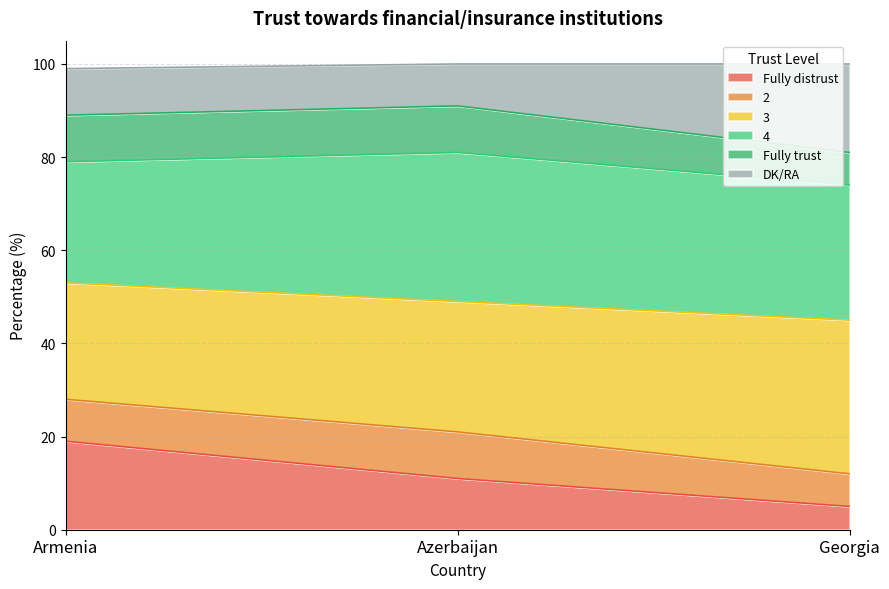

What position from the right is Azerbaijan?

2